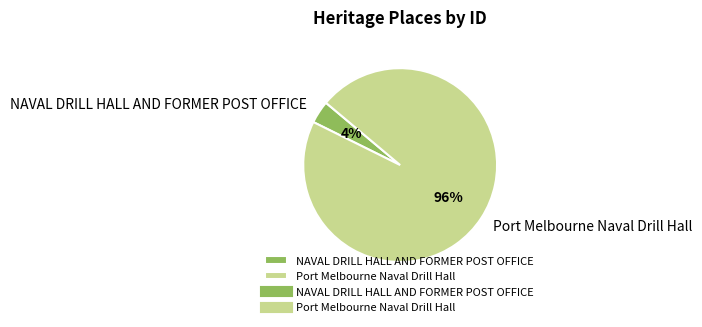

The NAVAL DRILL HALL AND FORMER POST OFFICE slice represents 4% of the pie. True or false?

True